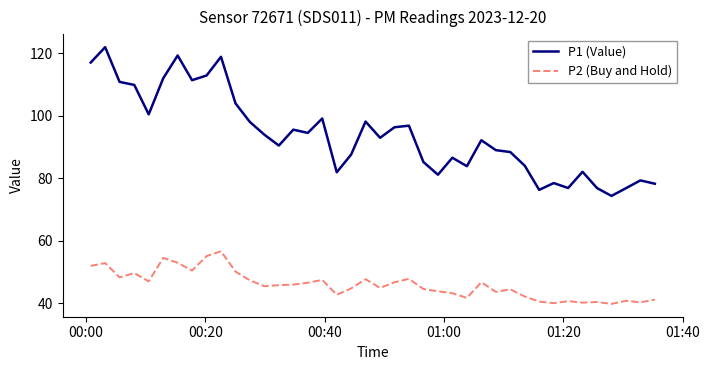

What is the smallest value displayed?

39.8